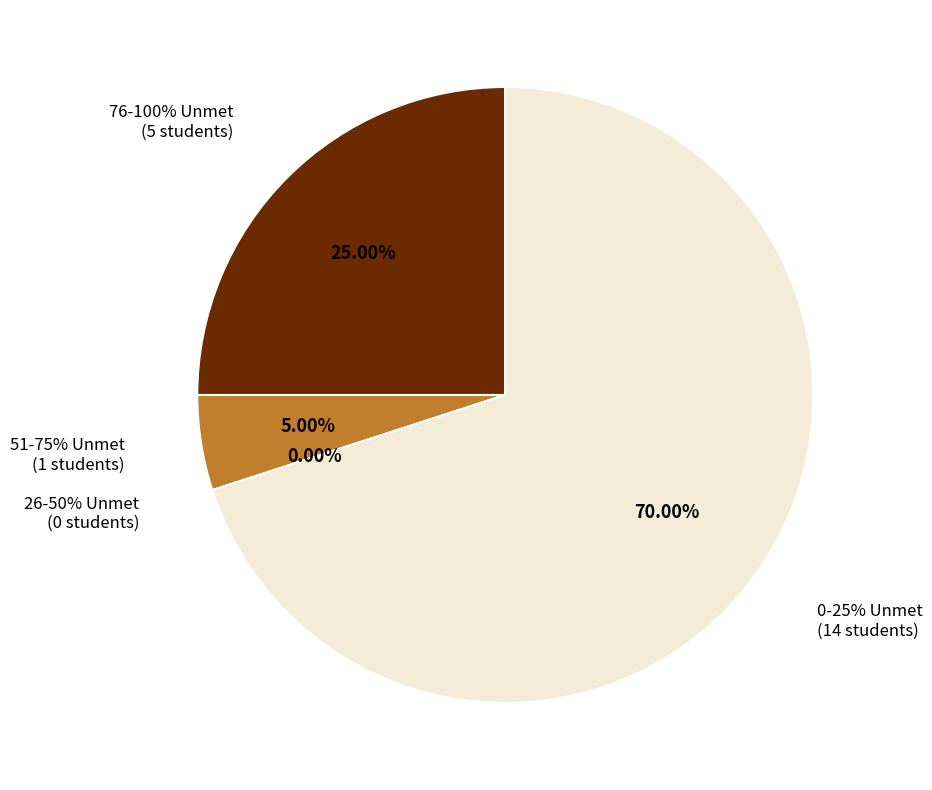

To the nearest percent, what is the average slice percentage?

25%